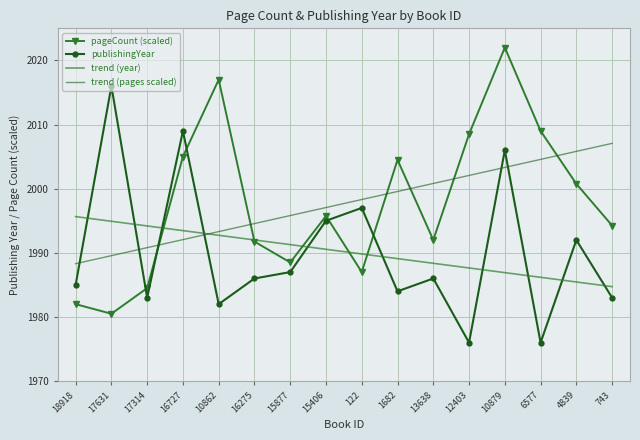

At how many categories does at least one series exceed 2008?

6